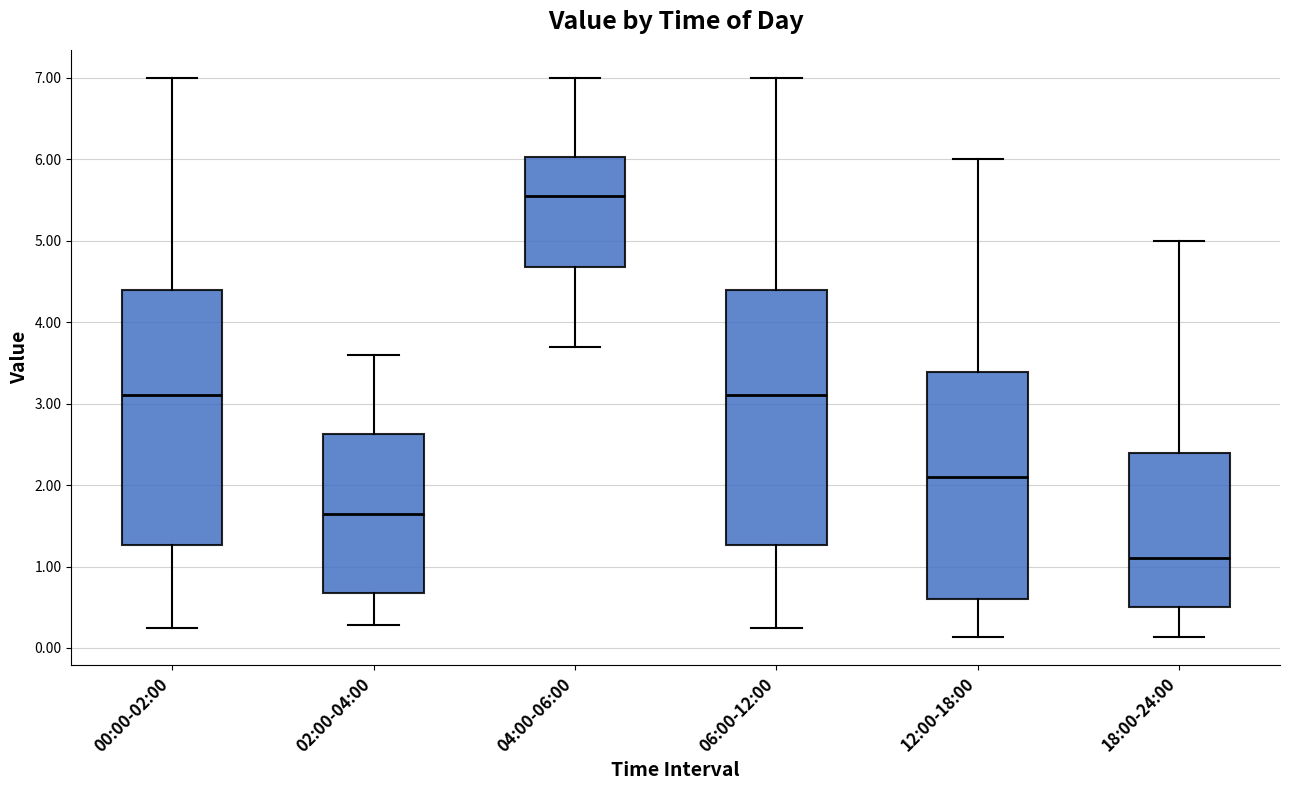

Reading left to right, transcribe this box plot: for each box, give where its median line is, the range the box spans, and where its two whiskers end, as read against the y-axis. The values are not printed on the chart, so give them approximately, as read against the axis.

00:00-02:00: median 3.1, box 1.3 to 4.4, whiskers 0.3 to 7.0
02:00-04:00: median 1.7, box 0.7 to 2.6, whiskers 0.3 to 3.6
04:00-06:00: median 5.6, box 4.7 to 6.0, whiskers 3.7 to 7.0
06:00-12:00: median 3.1, box 1.3 to 4.4, whiskers 0.3 to 7.0
12:00-18:00: median 2.1, box 0.6 to 3.4, whiskers 0.1 to 6.0
18:00-24:00: median 1.1, box 0.5 to 2.4, whiskers 0.1 to 5.0